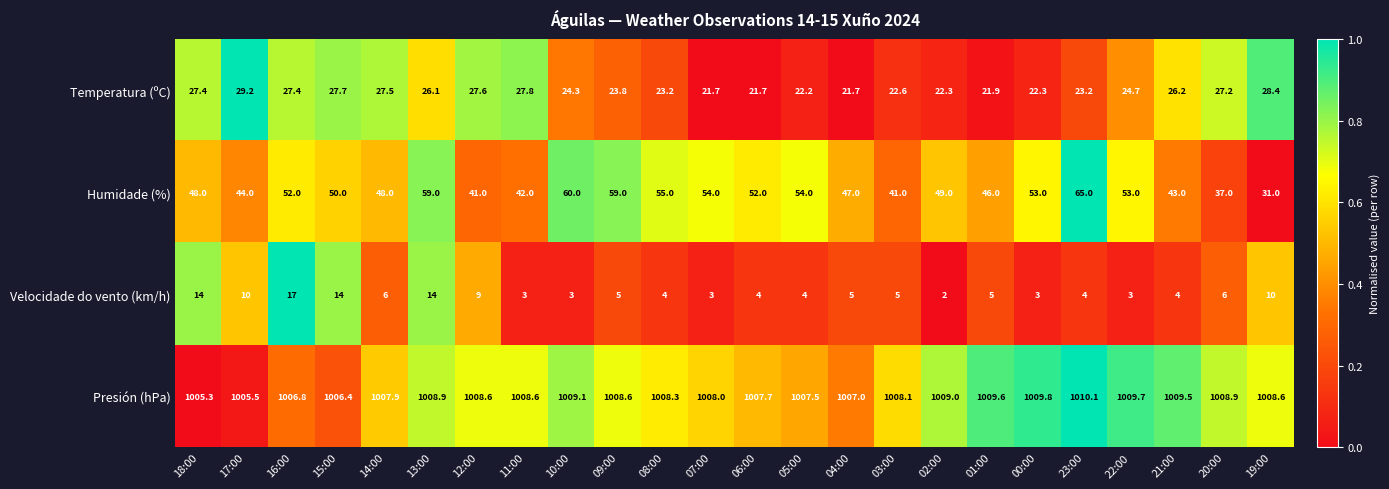

Which category has the highest value in the Humidade (%) series?

23:00